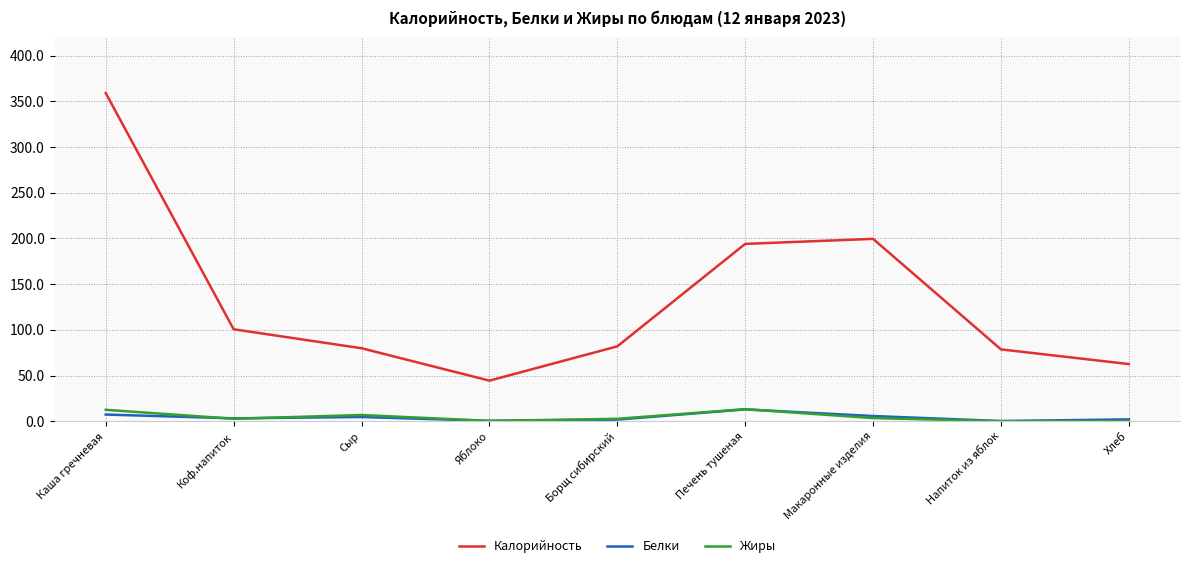

How many categories are shown in the chart?

9